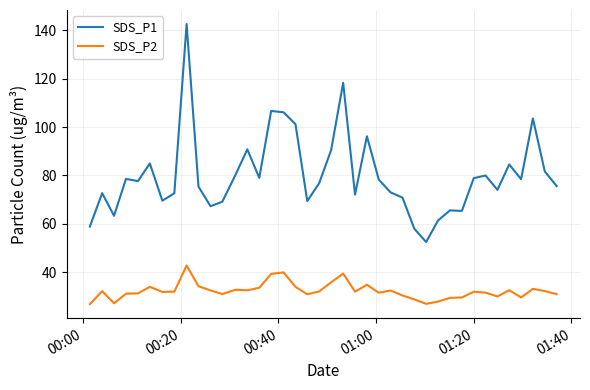

What is the minimum value for SDS_P1?

52.5